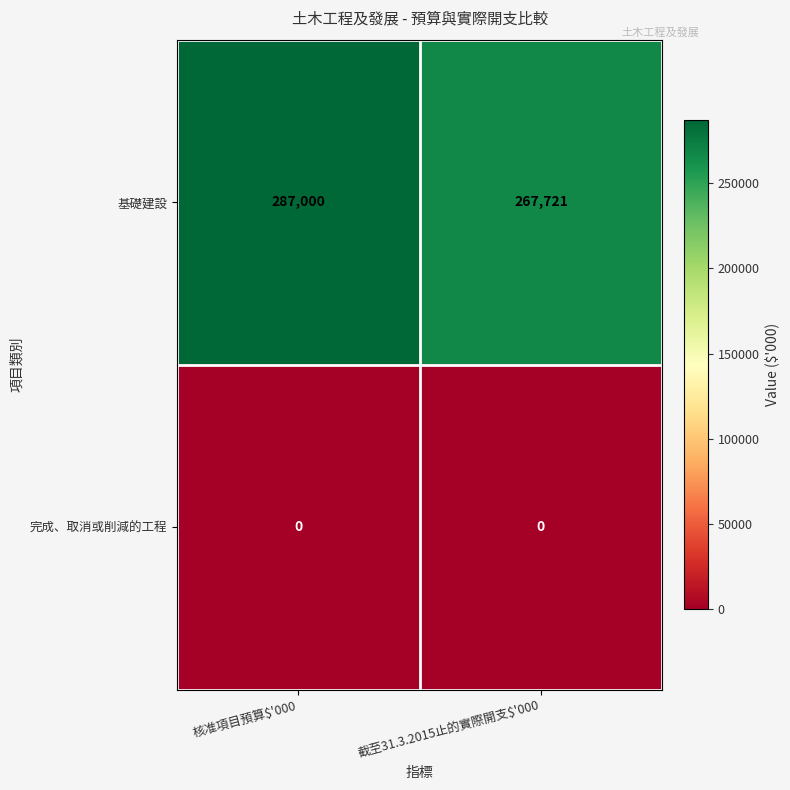

The value of 完成、取消或削減的工程 at 截至31.3.2015止的實際開支$'000 is 0. True or false?

True